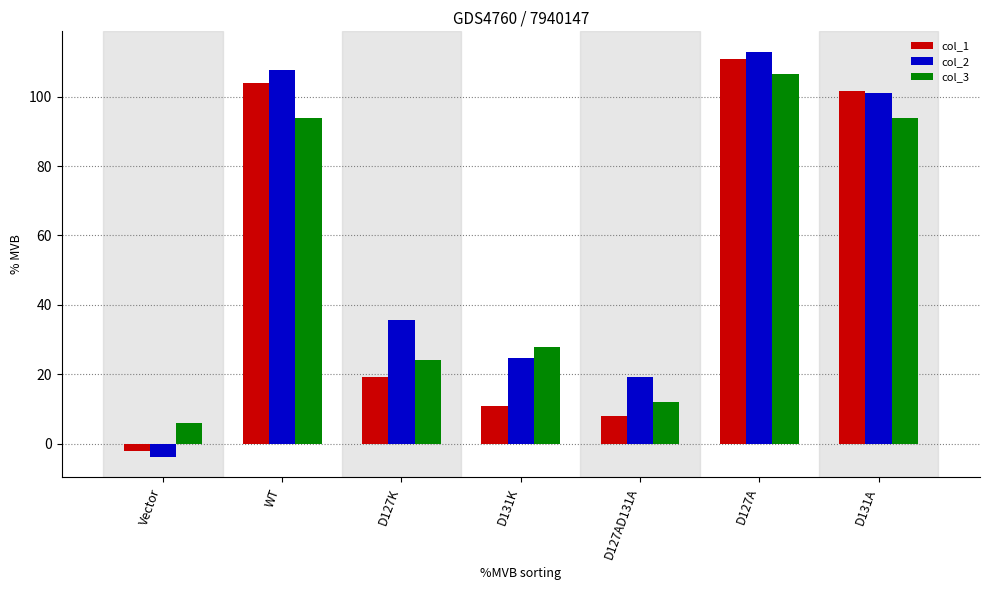

What is the label of the 5th bar from the right?

D127K